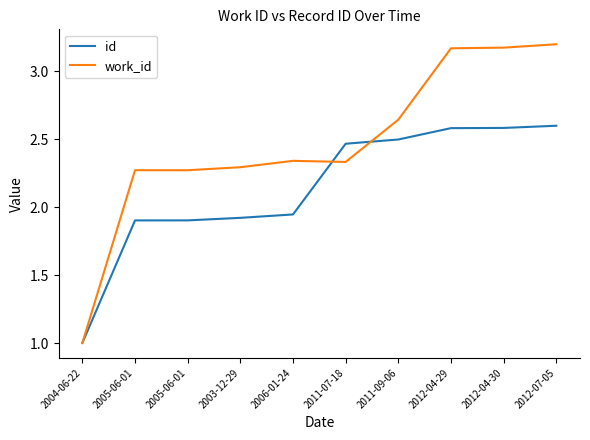

Is this an area chart (filled region under the line)?

No